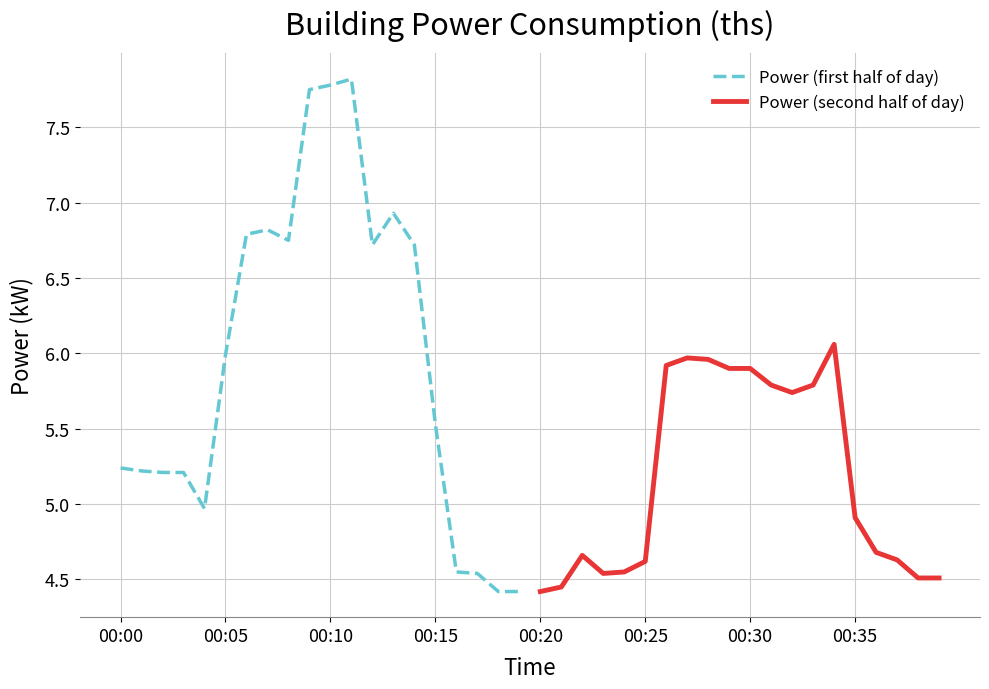

The value of Power (second half of day) at 00:20 is 6.1. True or false?

False